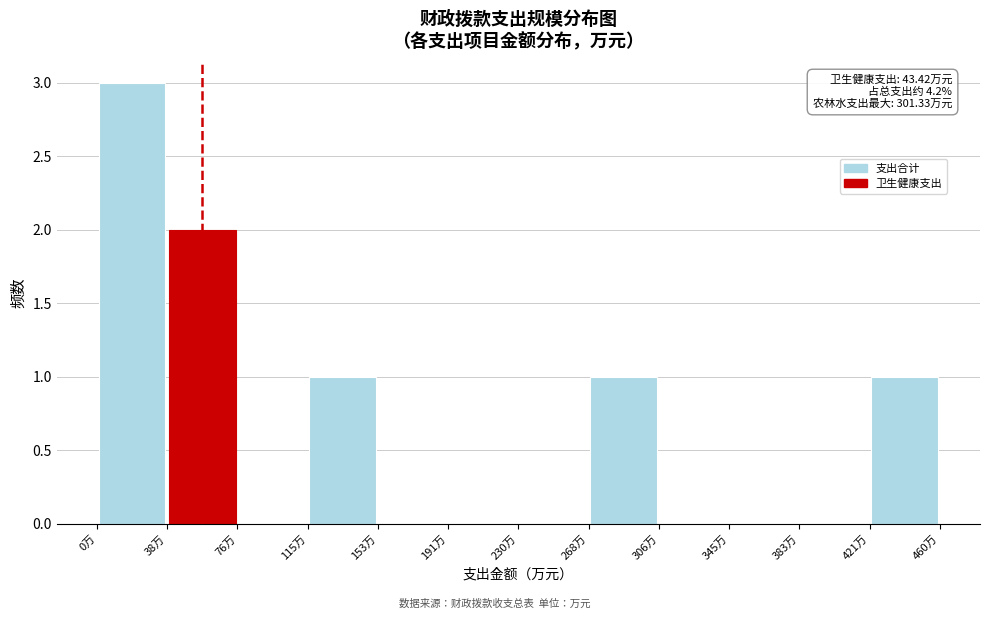

Which range on the x-axis has the tallest bar?

0 to 40